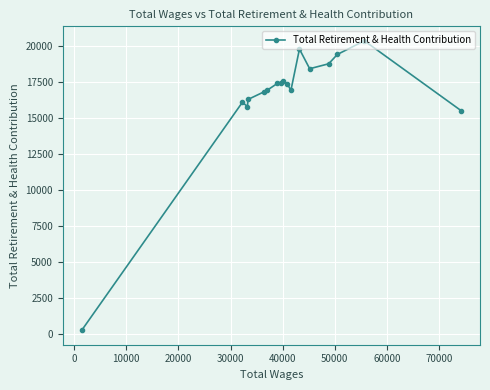

What is the difference between the maximum and minimum values?

20075